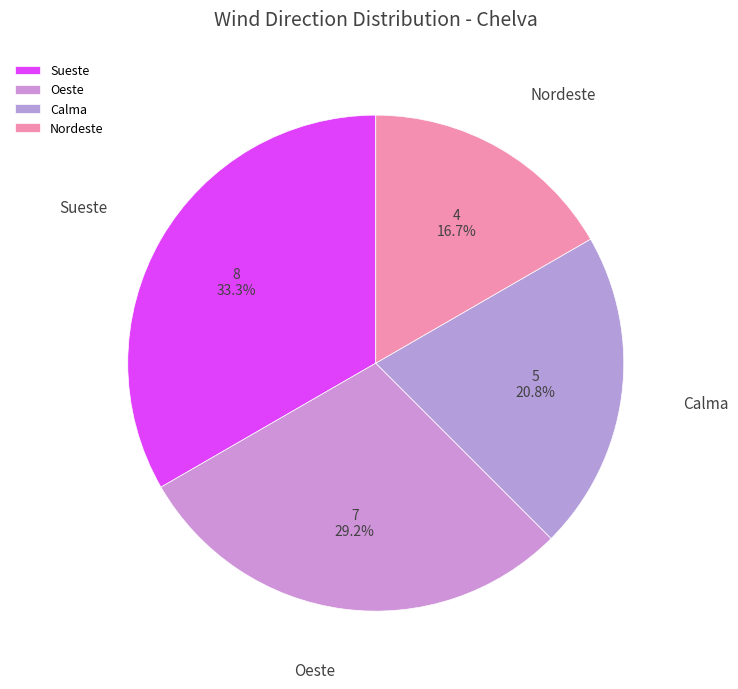

Which category has the biggest portion of the pie?

Sueste